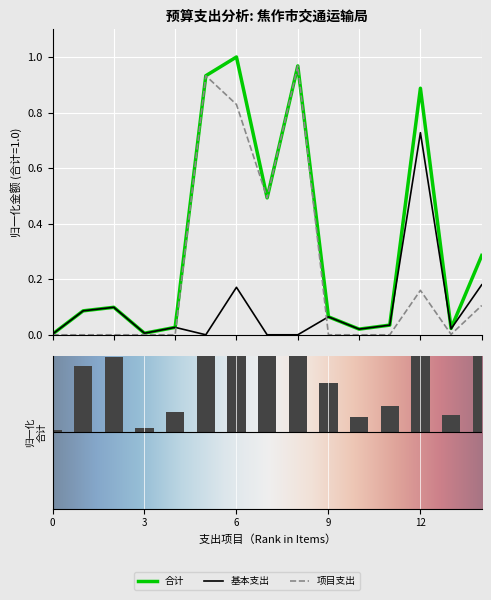

What are all the series names shown in the legend?

合计, 基本支出, 项目支出